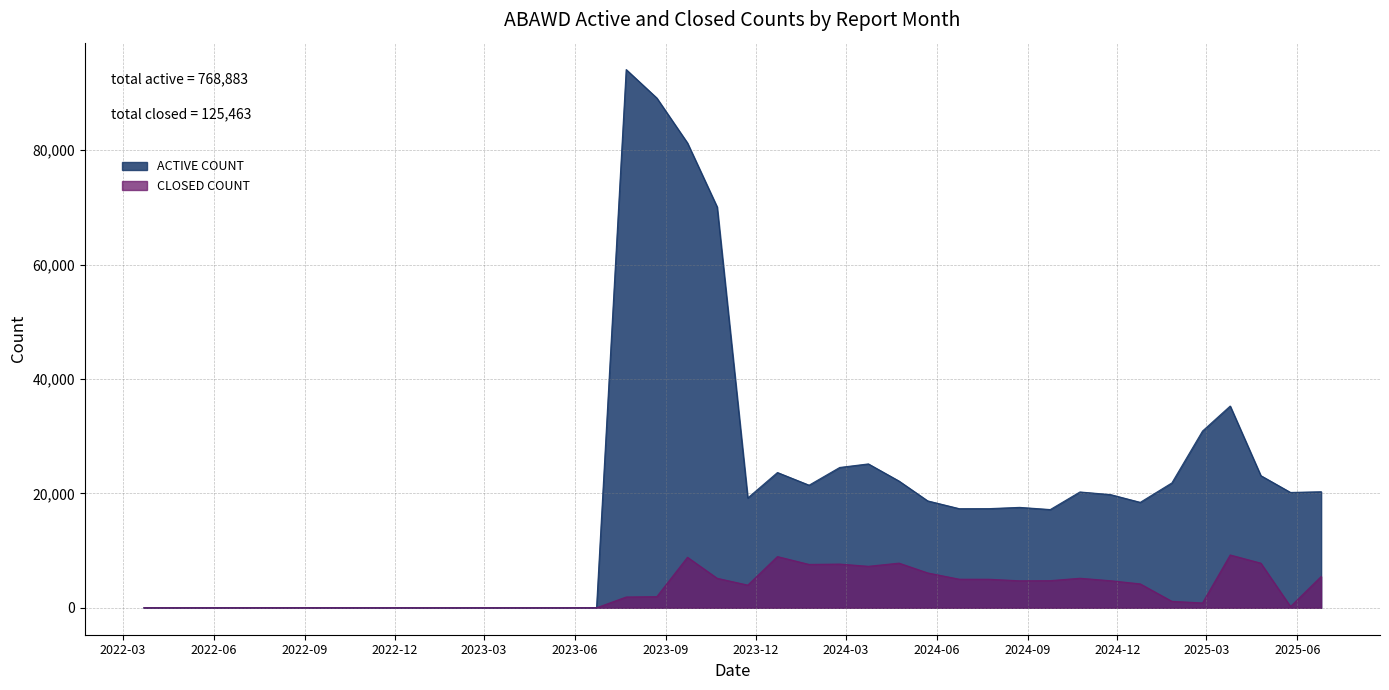

List the labels in order of ACTIVE COUNT value, largest first.

2023-07-23, 2023-08-23, 2023-09-23, 2023-10-23, 2025-03-25, 2025-02-25, 2024-03-24, 2024-02-24, 2023-12-23, 2025-04-25, 2024-04-24, 2025-01-25, 2024-01-24, 2025-06-25, 2024-10-24, 2025-05-25, 2024-11-24, 2023-11-23, 2024-05-23, 2024-12-24, 2024-08-24, 2024-07-24, 2024-06-24, 2024-09-24, 2022-08-22, 2022-07-22, 2022-06-22, 2022-09-22, 2023-06-23, 2022-05-22, 2022-10-22, 2022-11-22, 2022-04-22, 2022-03-22, 2023-03-23, 2023-04-23, 2022-12-22, 2023-01-01, 2023-02-01, 2023-05-23